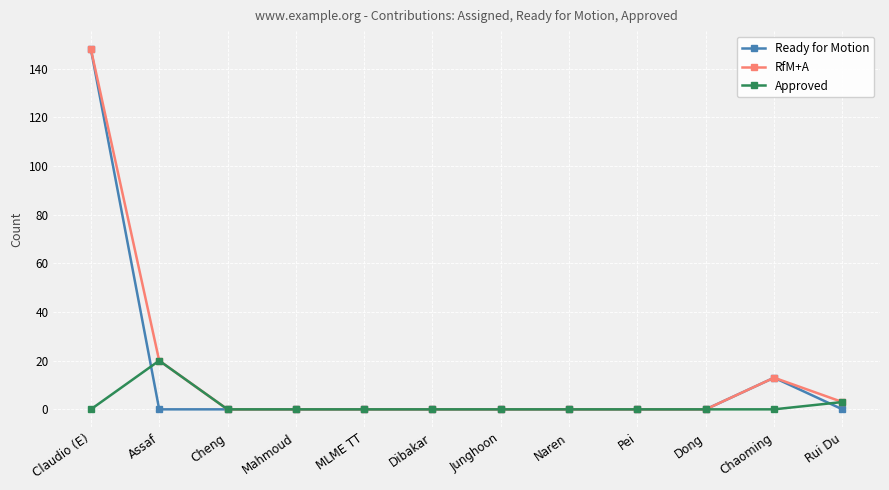

The Ready for Motion series shows -103 at Rui Du. True or false?

False